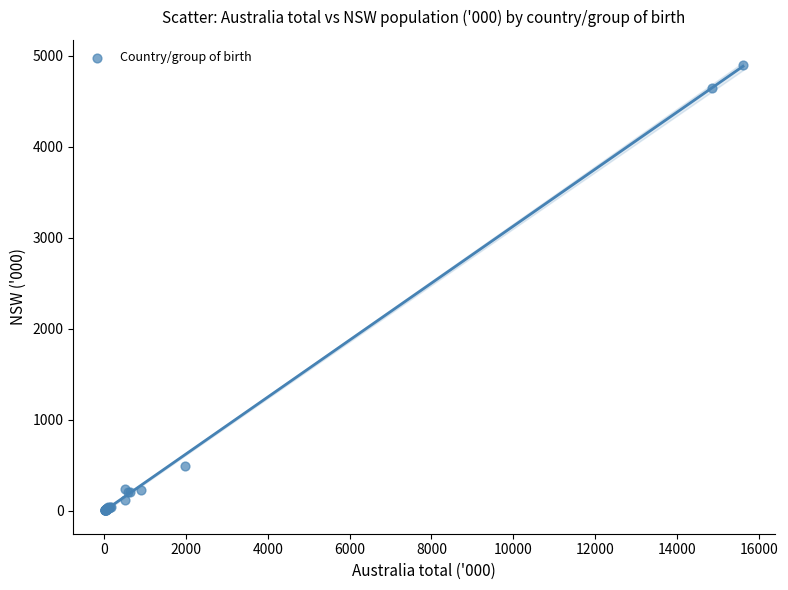

What Y value in the scatter plot is closest to 2451?

496.0